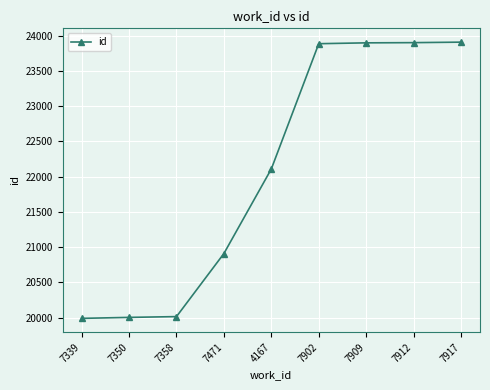

Approximately how many times larger is the value at 7350 compared to 7471?

1.0